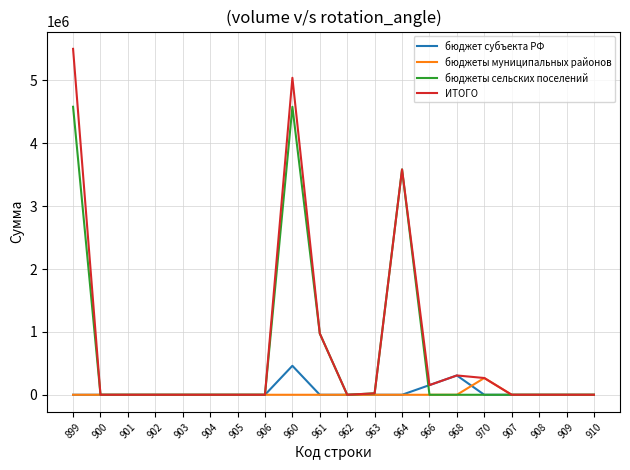

Is the value of бюджеты сельских поселений at 906 greater than the value of бюджет субъекта РФ at 966?

No